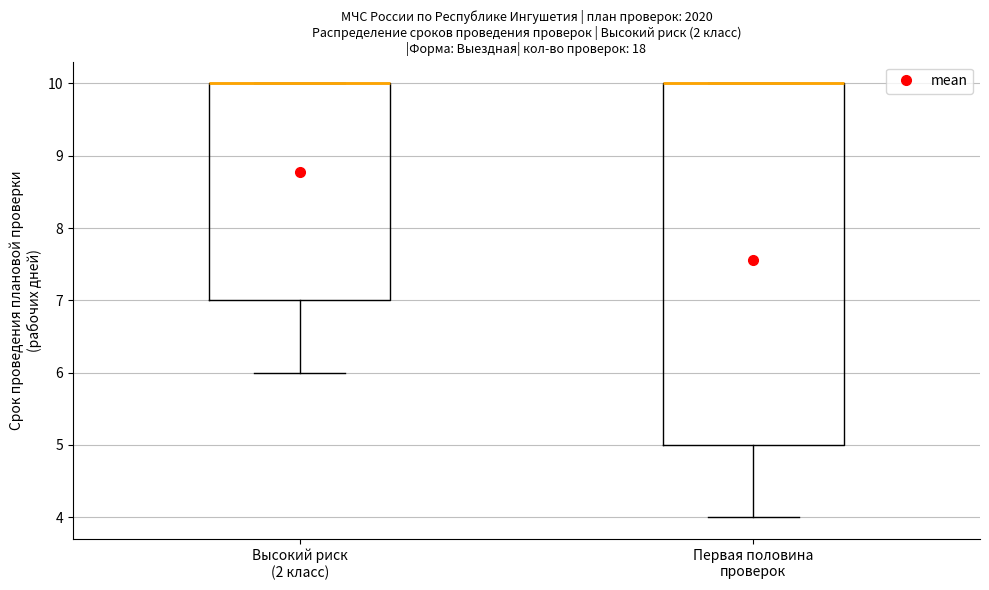

Reading left to right, read every box against the y-axis: the position of its median line, the range the box covers, and the ends of its whiskers. The values are not printed on the chart, so give them approximately, as read against the axis.

Высокий риск (2 класс): median 10 (drawn on the box's upper edge), box 7 to 10, whiskers 6 to 10
Первая половина проверок: median 10 (drawn on the box's upper edge), box 5 to 10, whiskers 4 to 10